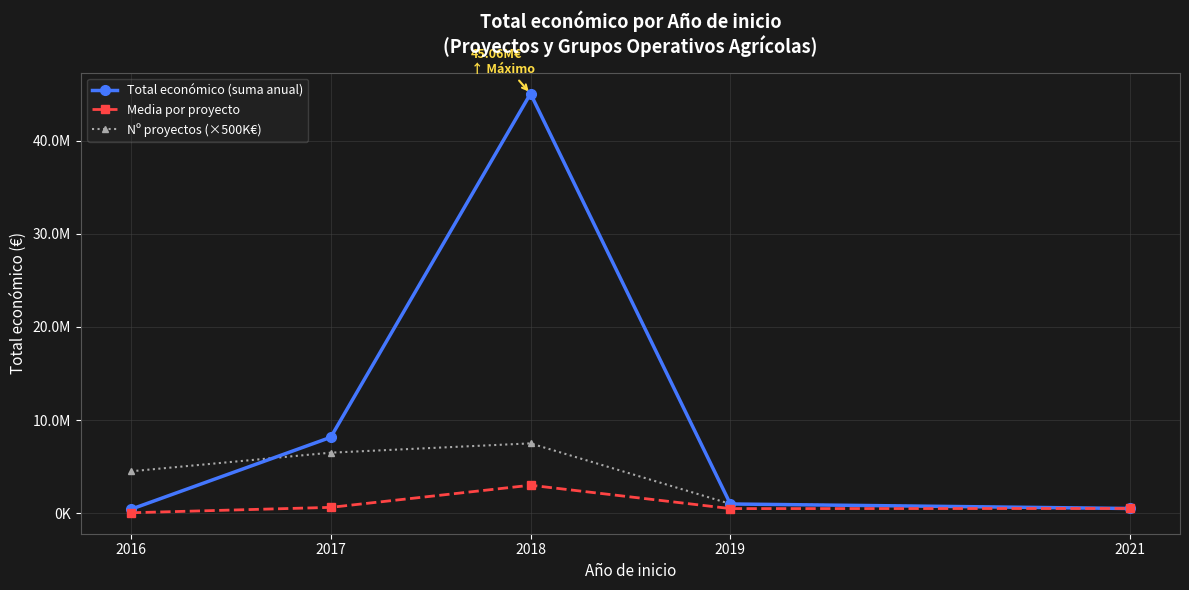

What is the minimum value shown in the chart?

46538.1